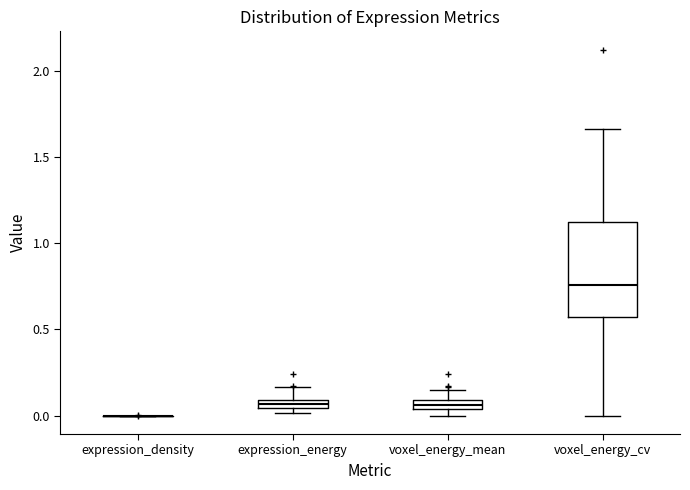

Comparing the boxes themselves (not the whiskers), which one is the tallest?

voxel_energy_cv